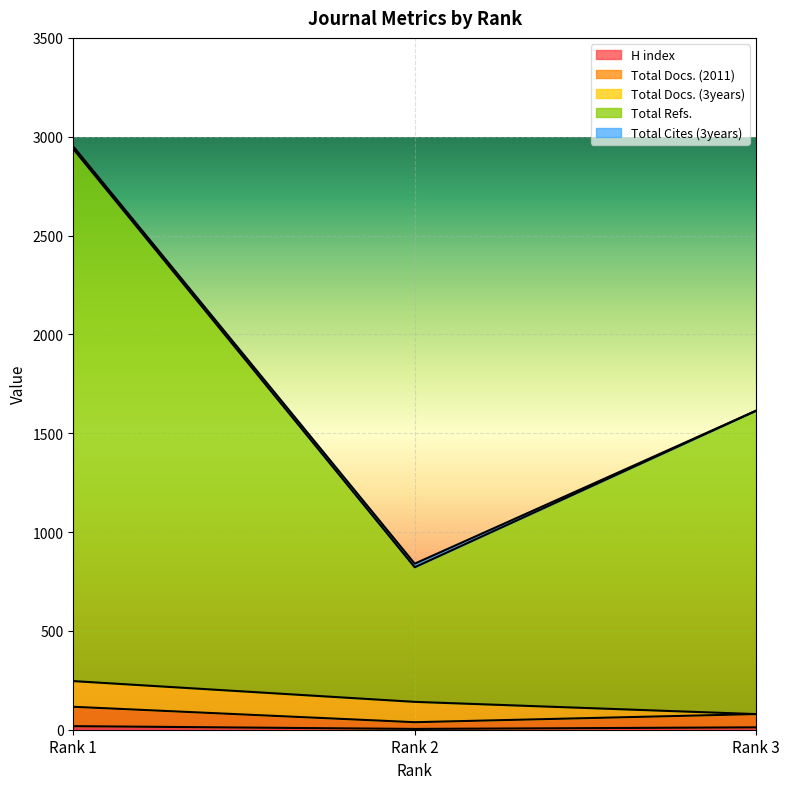

Does the chart display data point markers on the line(s)?

No